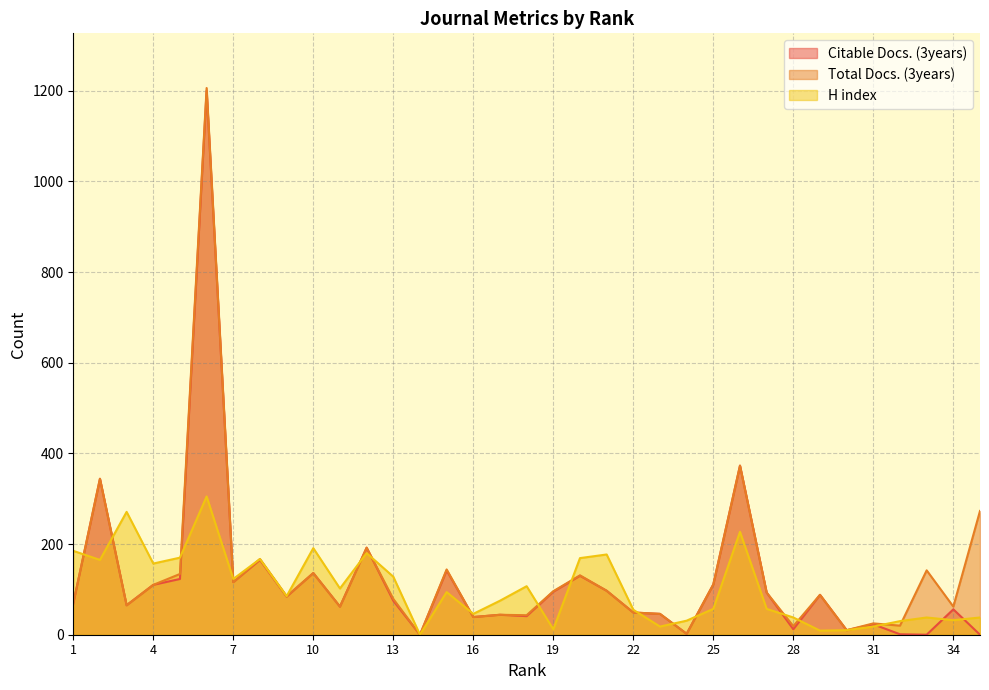

What is the value of the Total Docs. (3years) point at the 9th from the left?

85